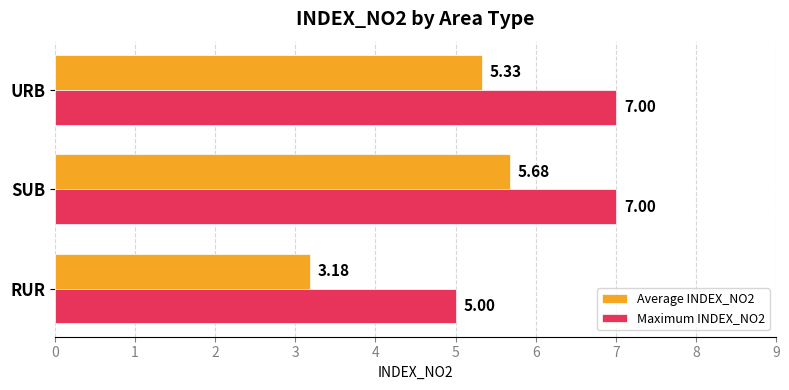

How many values in the Average INDEX_NO2 series are below 5?

1